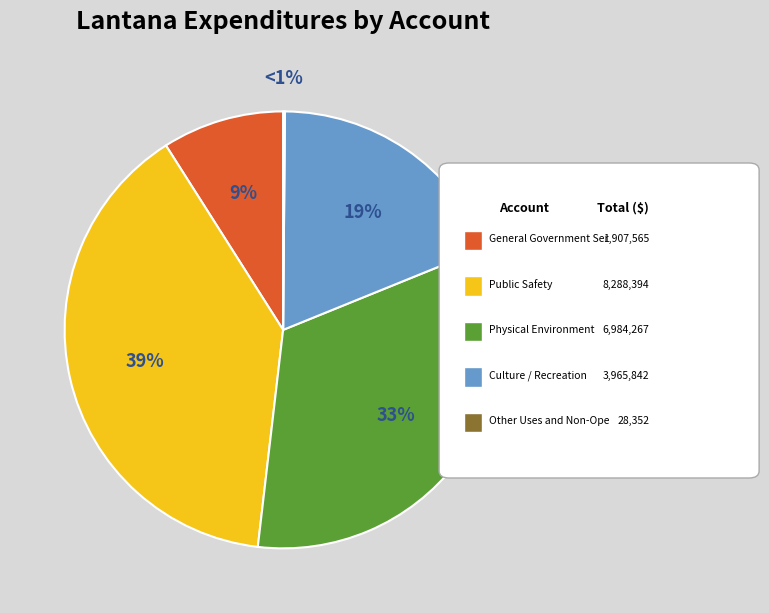

What is the largest slice in the pie chart?

Public Safety